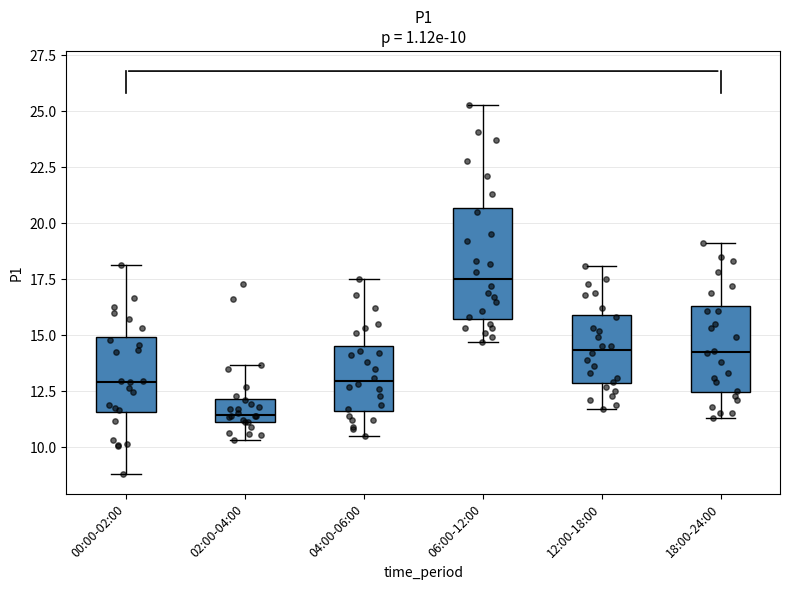

Which box is the tallest, from its lower edge to its upper edge?

06:00-12:00